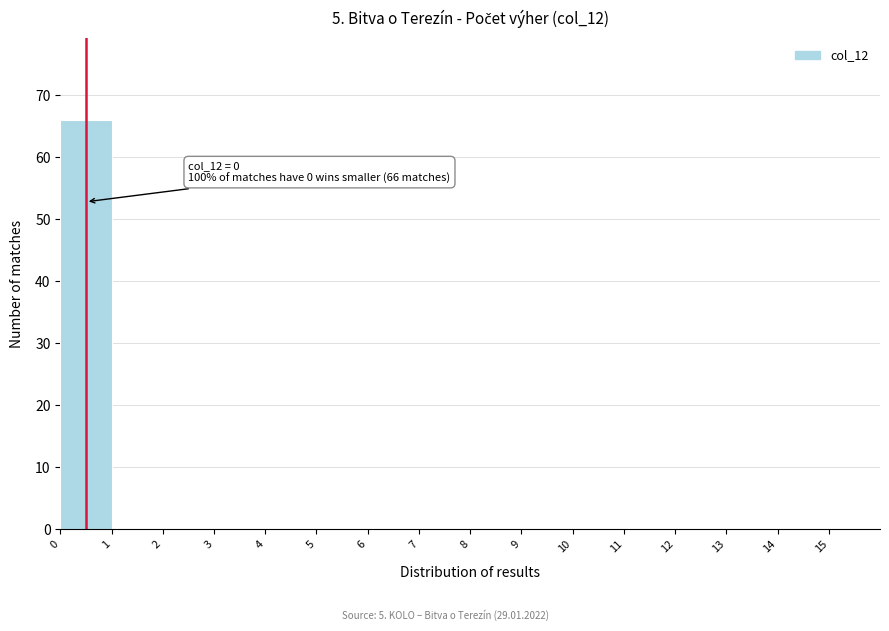

Over which range of the x-axis is the bar tallest?

0 to 1